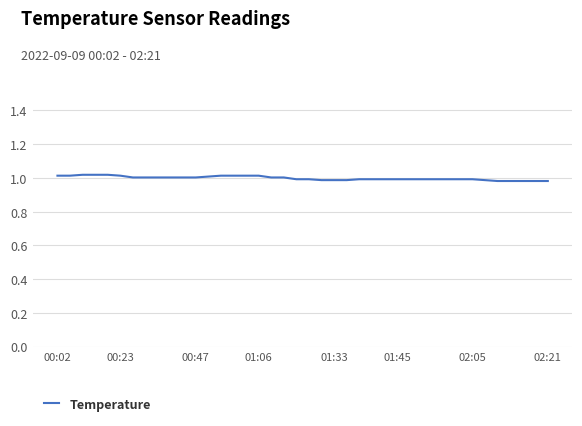

How many lines are shown in the chart?

1